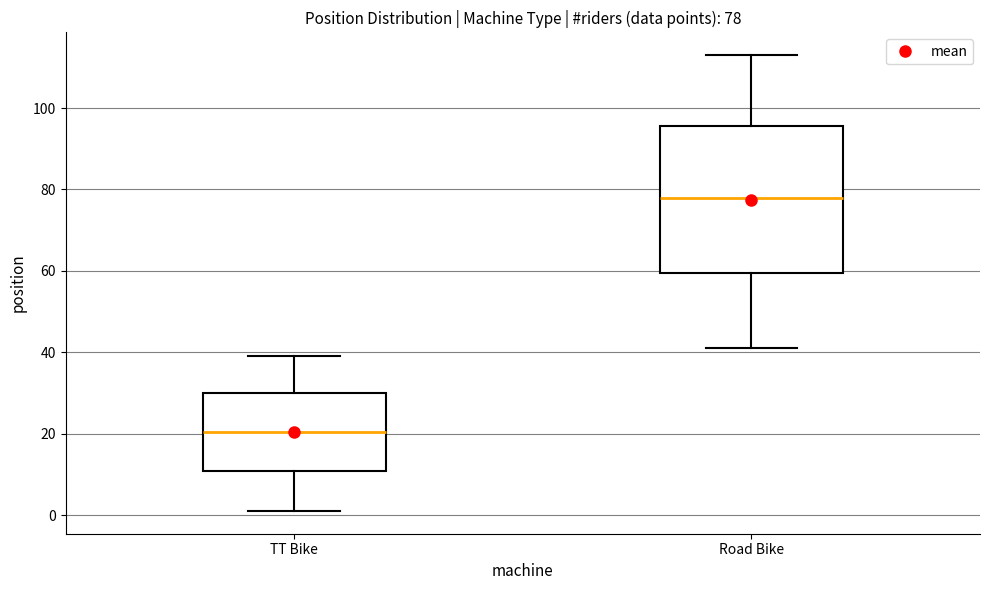

Which box is the tallest, from its lower edge to its upper edge?

Road Bike